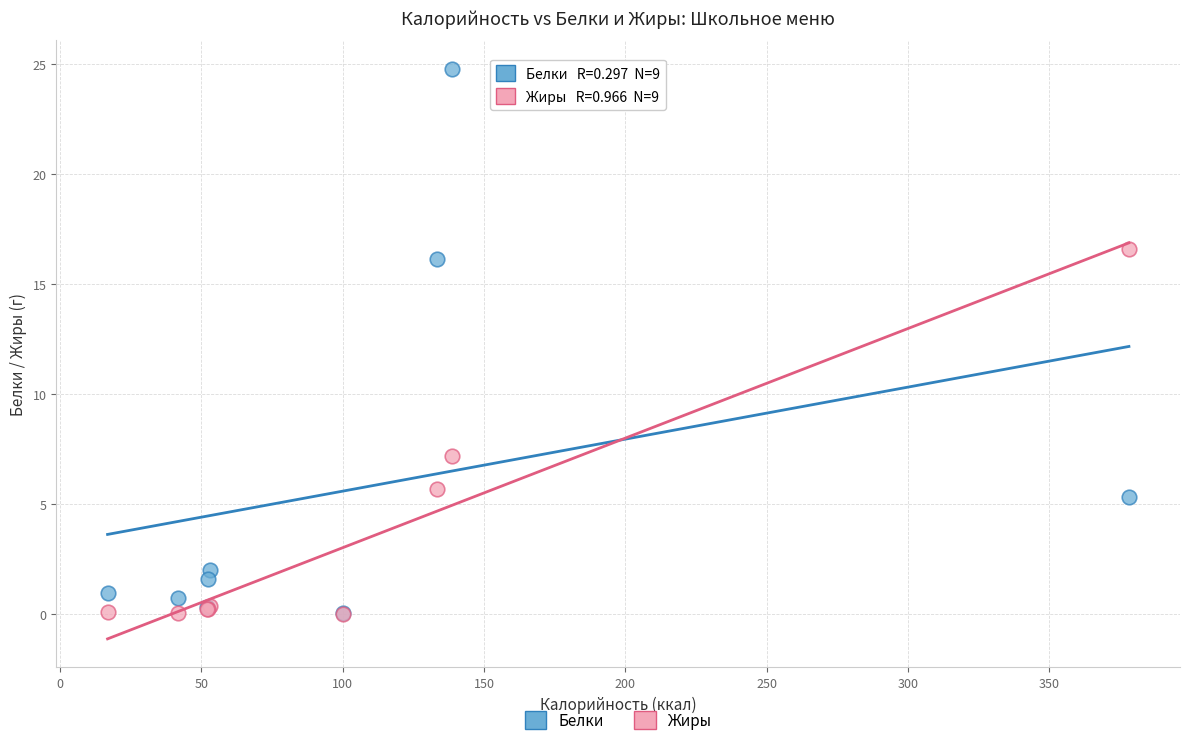

In the Белки series, what Y value is closest to 12?

16.2